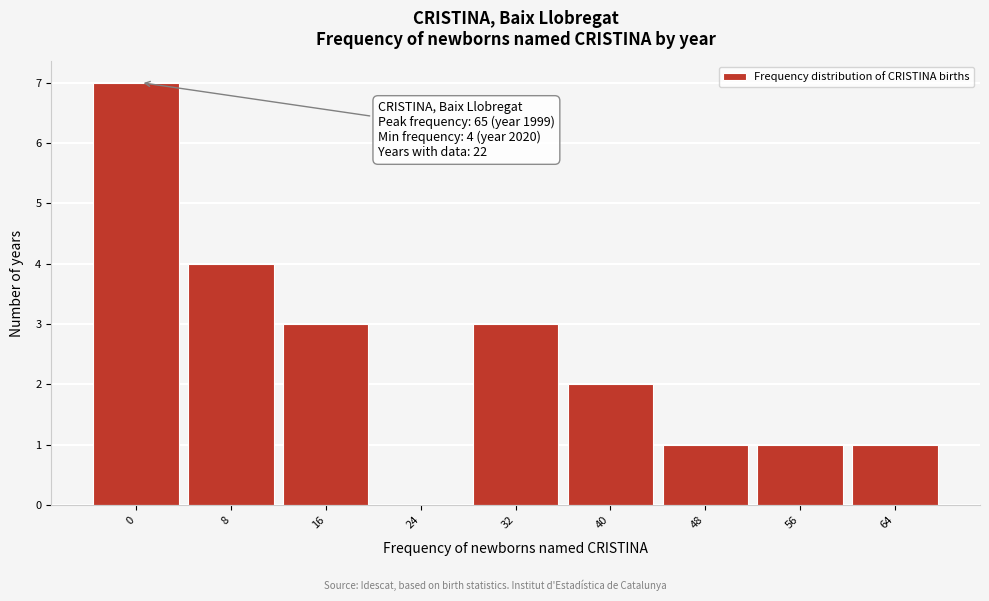

Reading left to right, list all the values displayed in this chart.

0=7	8=4	16=3	24=0	32=3	40=2	48=1	56=1	64=1